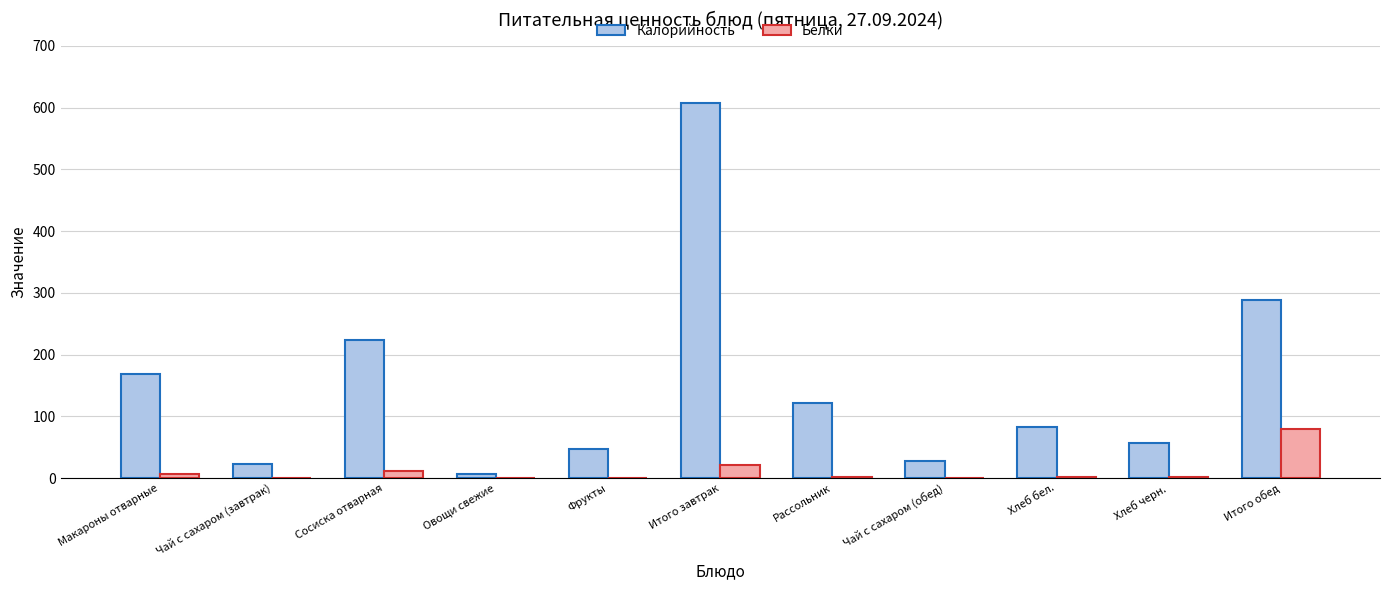

Is it true that Калорийность equals 28 at Чай с сахаром (обед)?

True